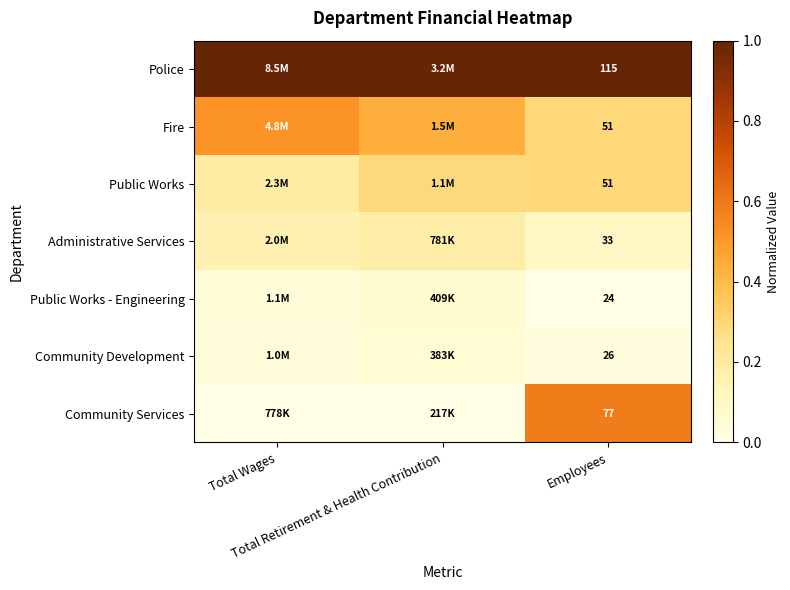

Rank the series at Total Wages from lowest to highest value.

Community Services, Community Development, Public Works - Engineering, Administrative Services, Public Works, Fire, Police